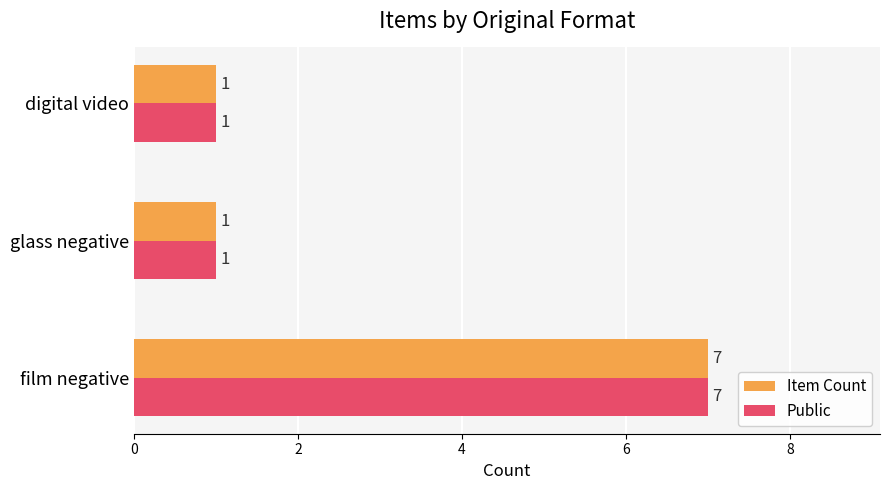

At which category is the sum across all series the highest?

film negative